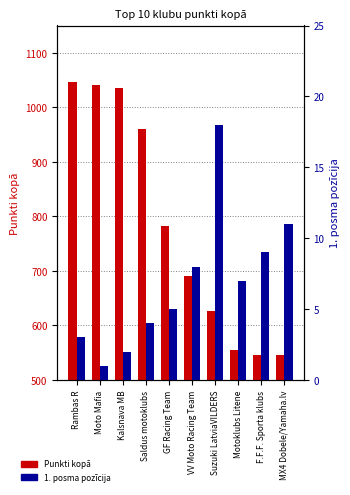

What is the label of the 8th bar from the left?

Motoklubs Litene